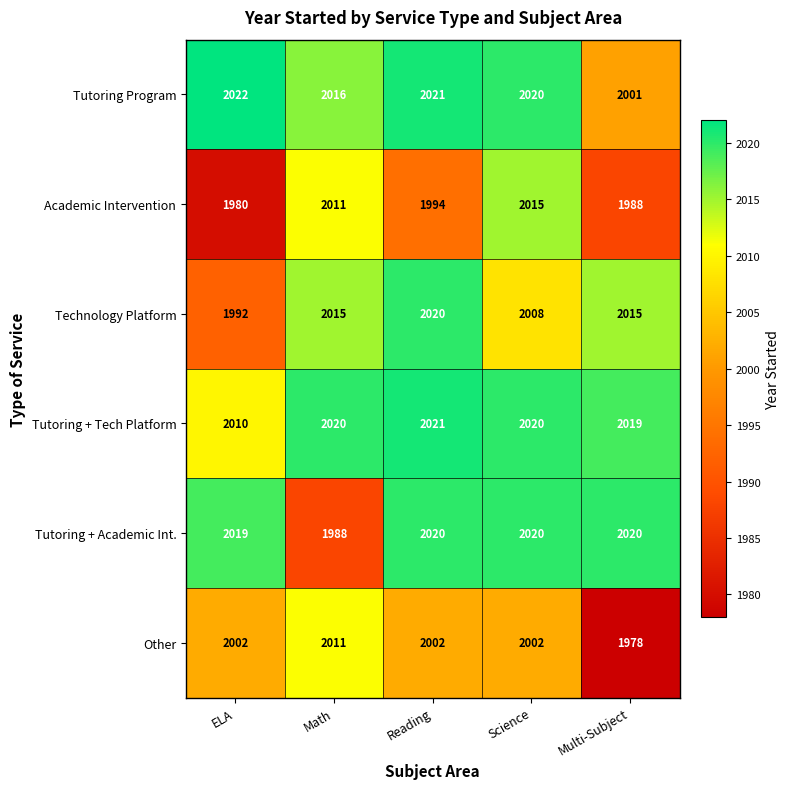

How many distinct data groups are displayed?

6